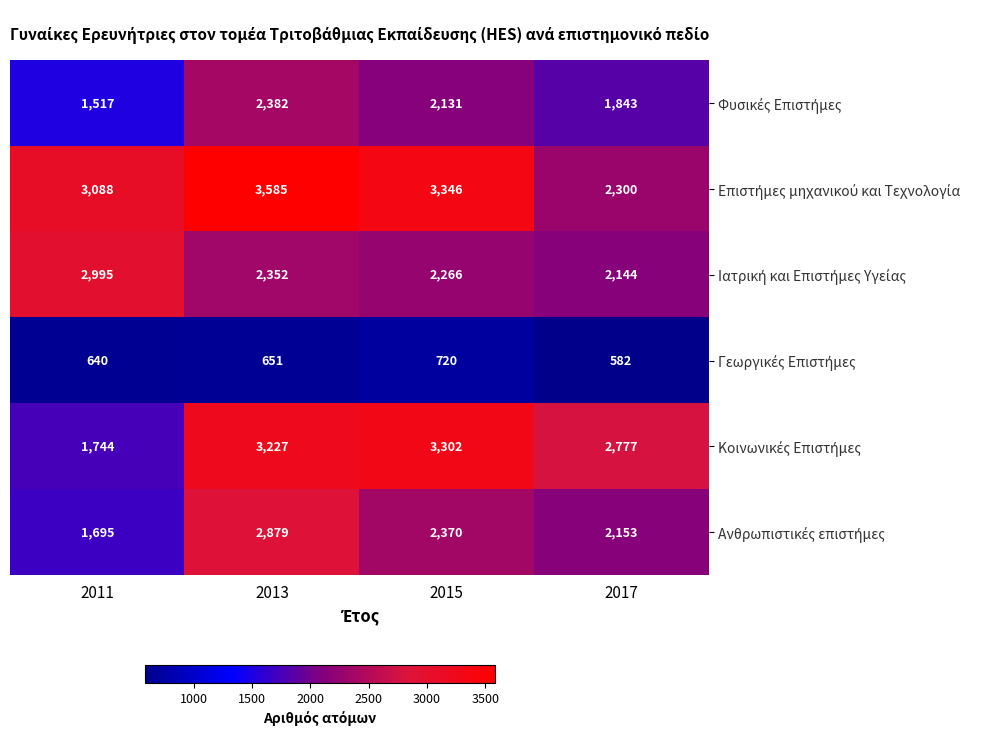

What is the total value across all series at 2017?

11799